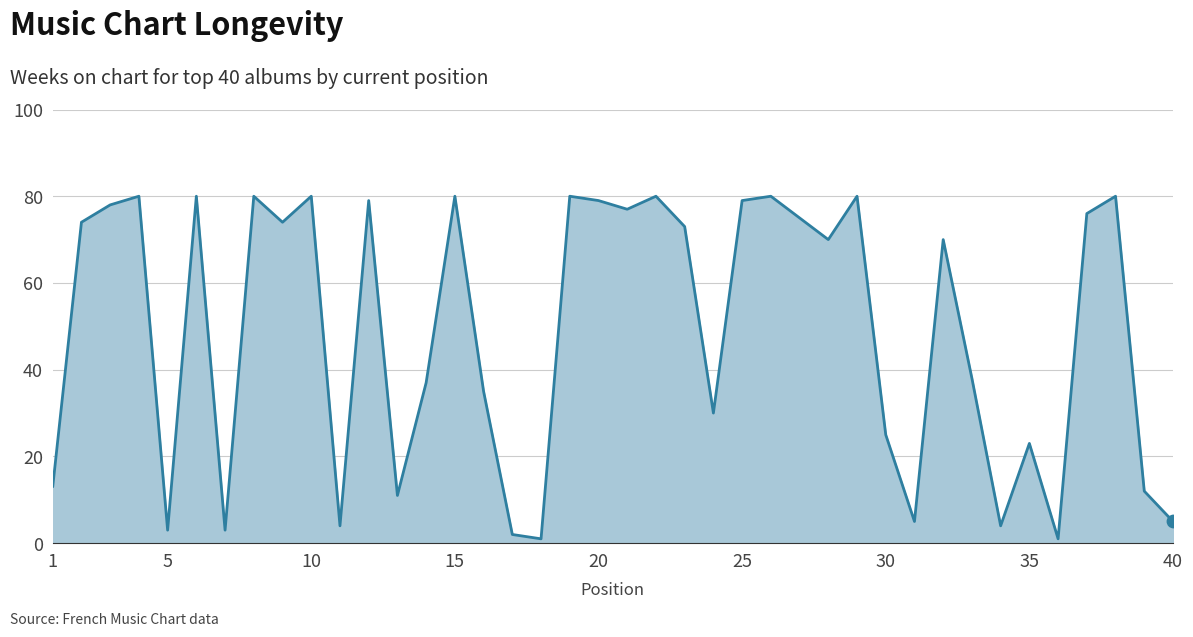

What is the greatest value displayed?

80